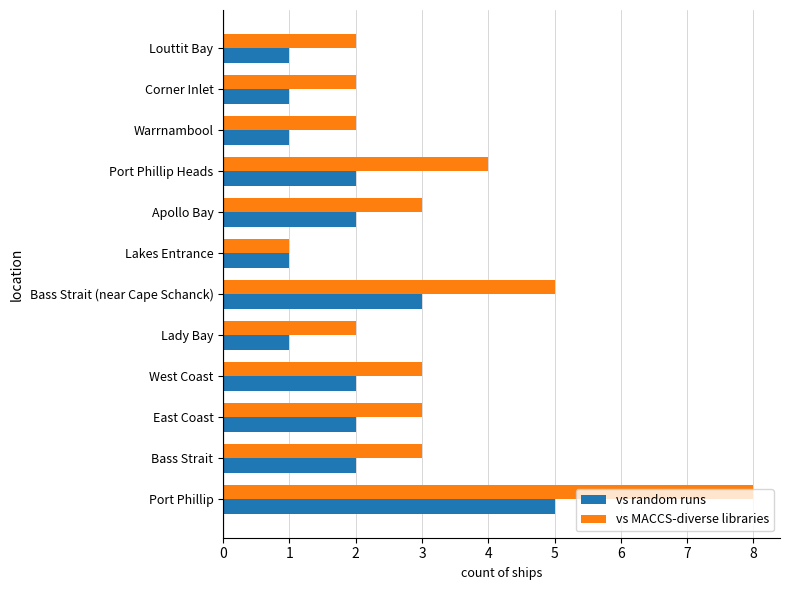

What is the minimum value for vs random runs?

1